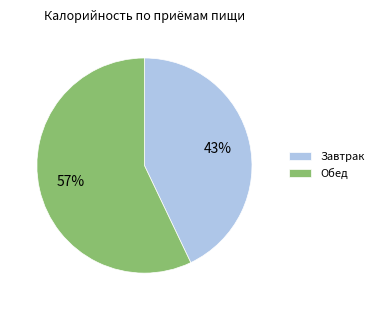

Is it true that Обед is 57% of the pie?

True